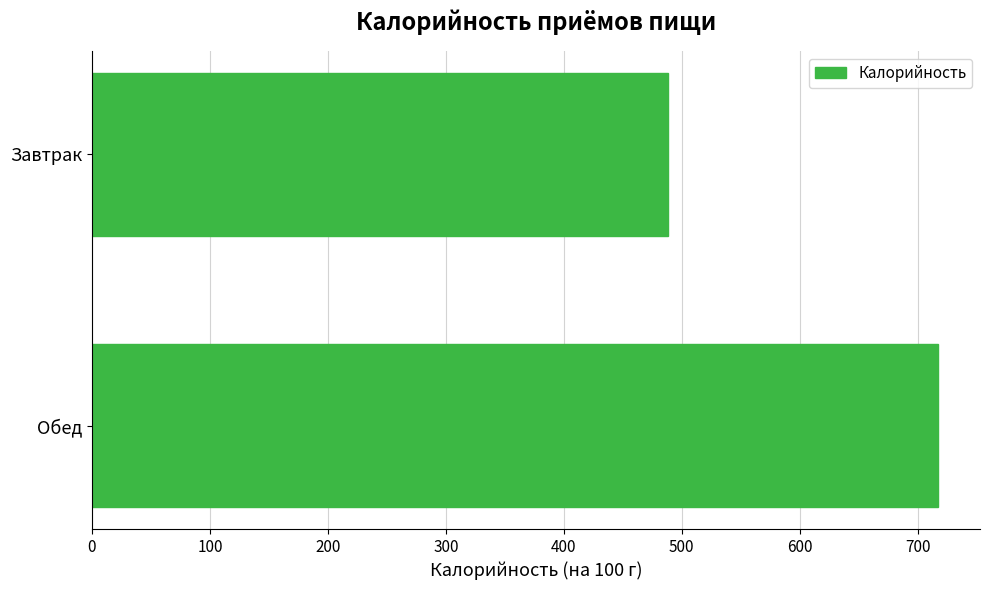

Between Обед and Завтрак, which is larger?

Обед